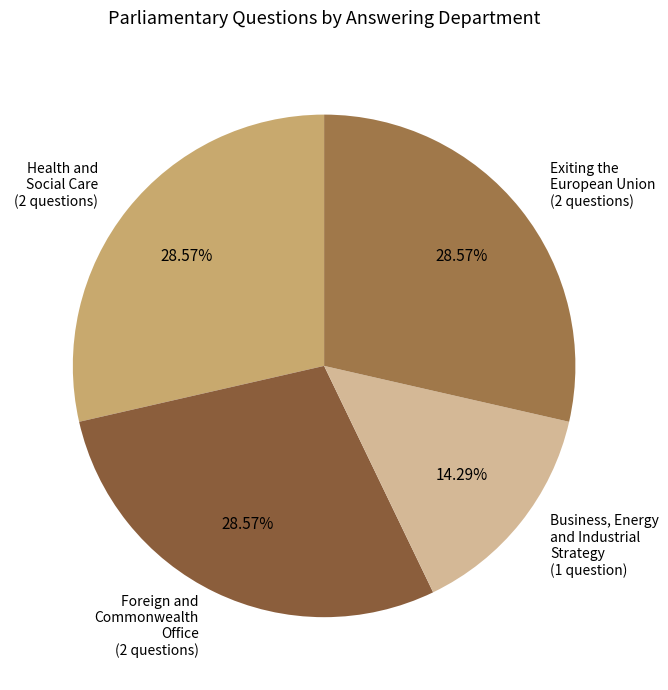

Count the number of slices in the pie.

4